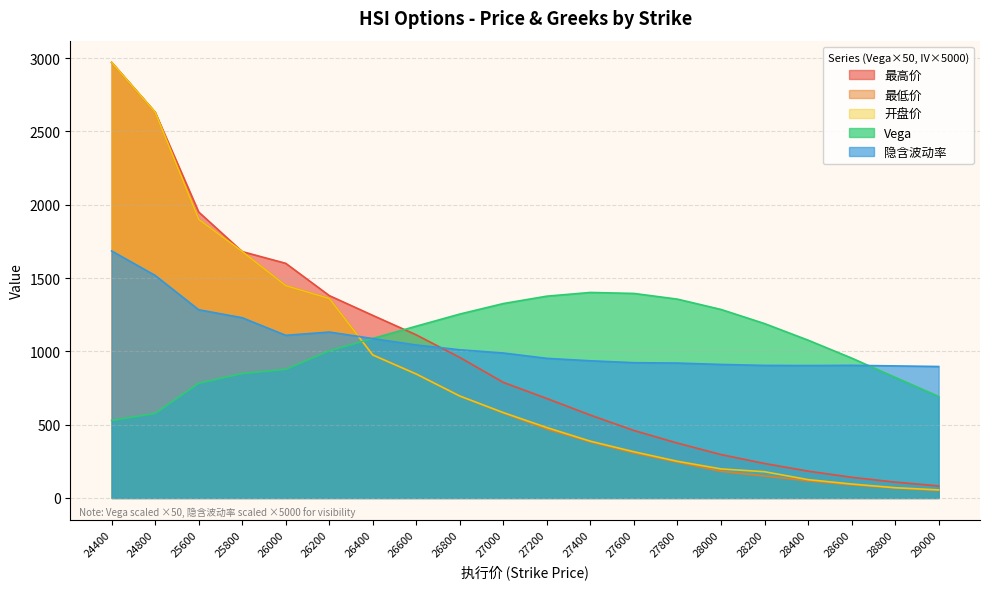

What is the value of the 最高价 point at the 14th from the left?

374.0